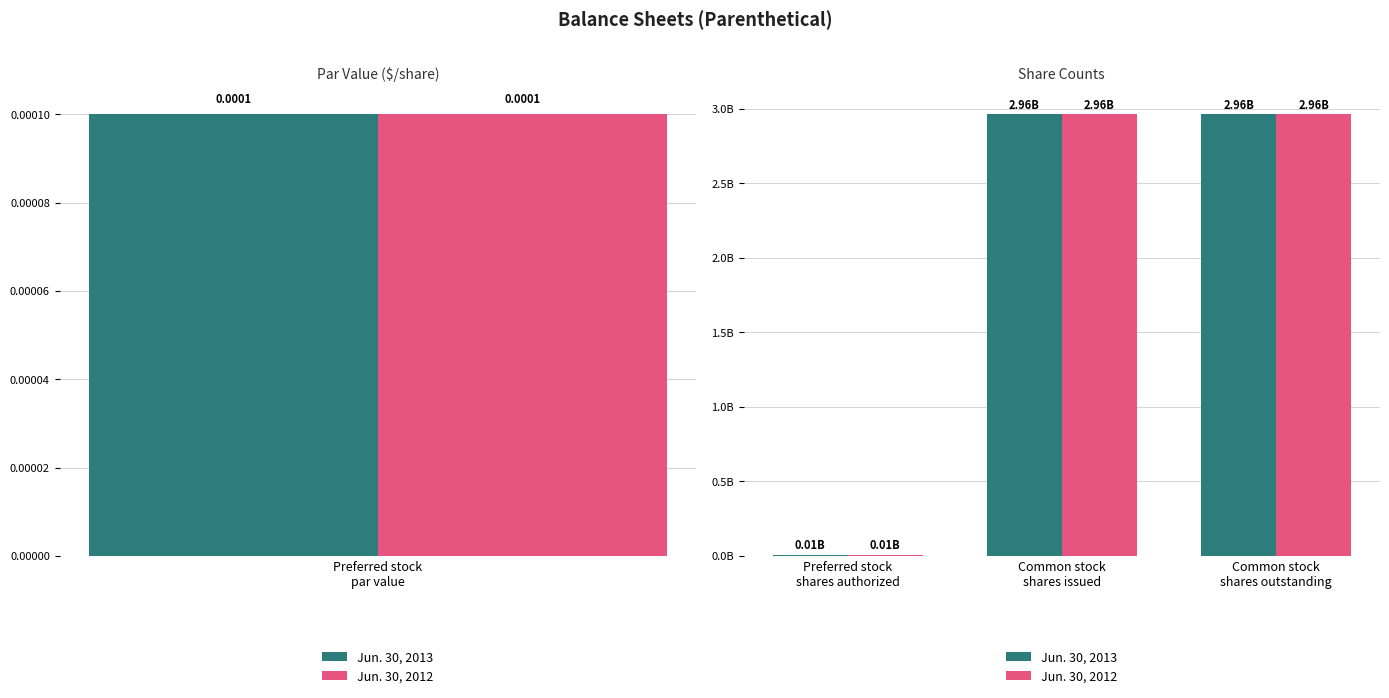

At how many categories does at least one series exceed 1183873897?

2